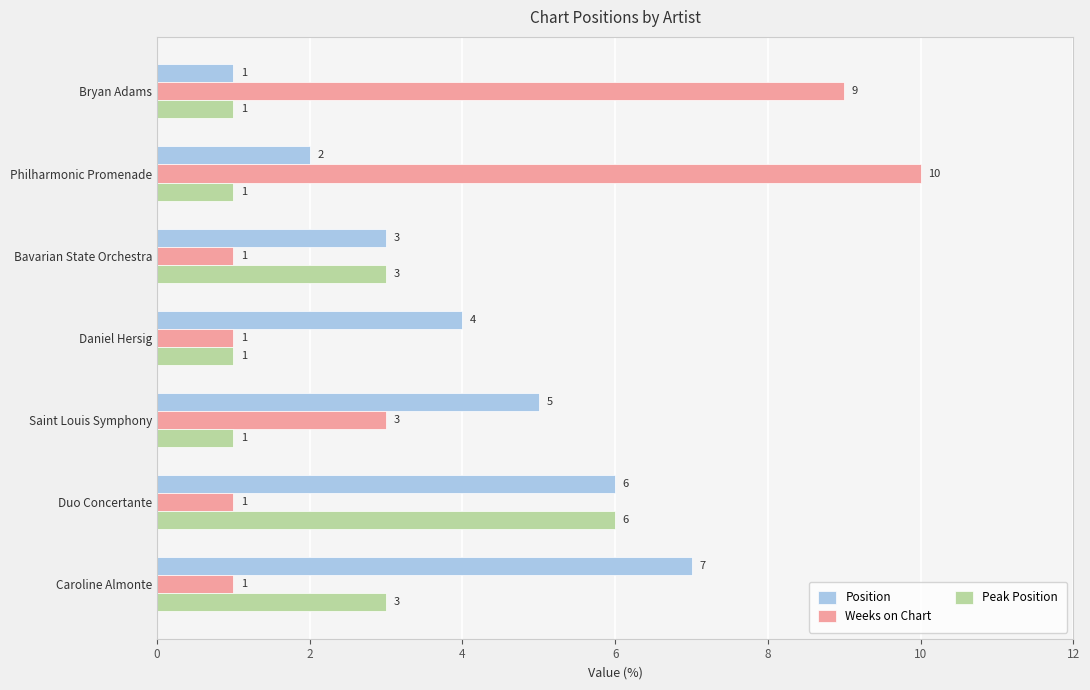

What is the minimum value for Peak Position?

1